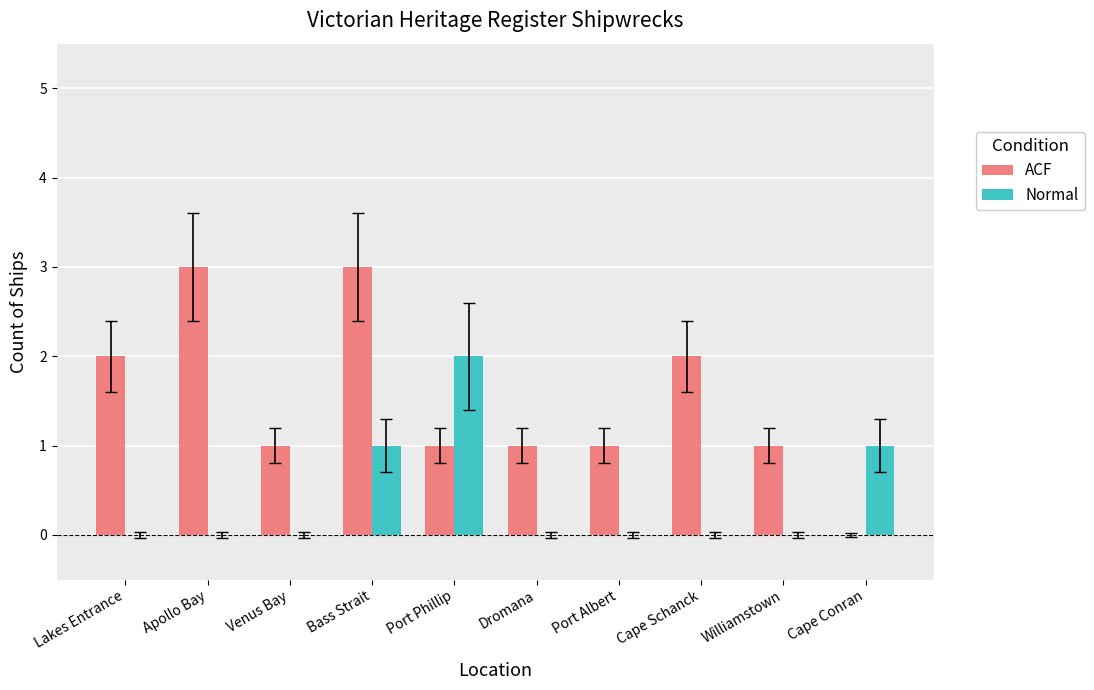

Is it true that ACF equals 4 at Bass Strait?

False